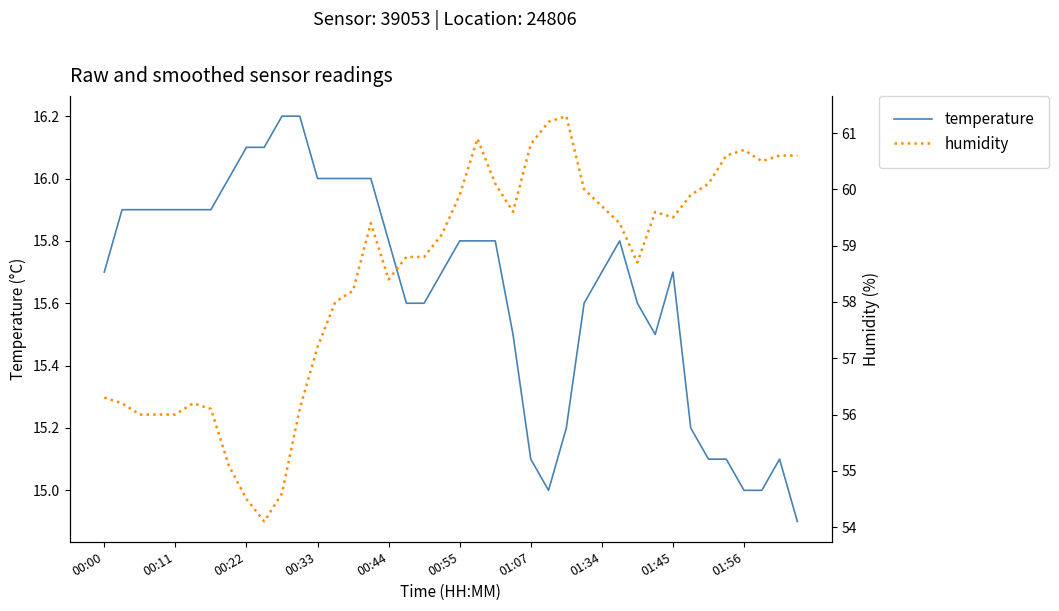

The value of humidity at 34 is 39.9. True or false?

False